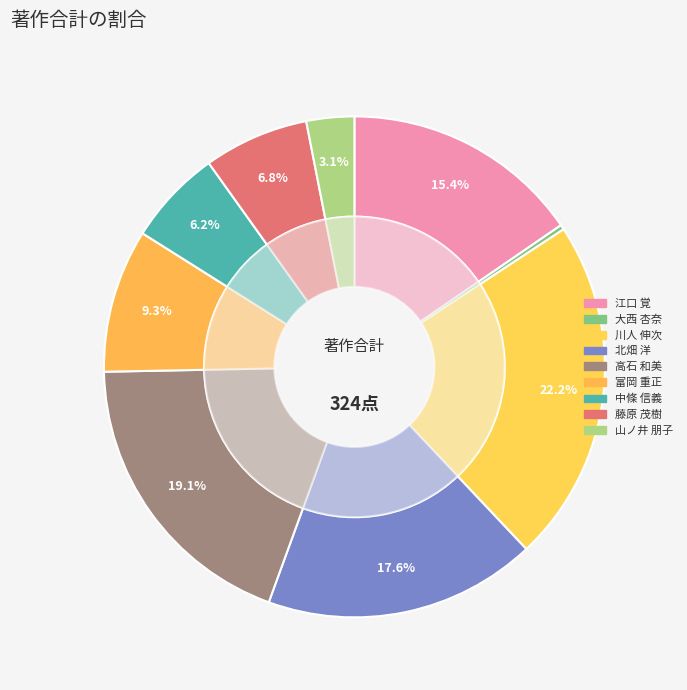

To the nearest percent, what is the combined percentage of 山ノ井 朋子 and 北畑 洋?

21%